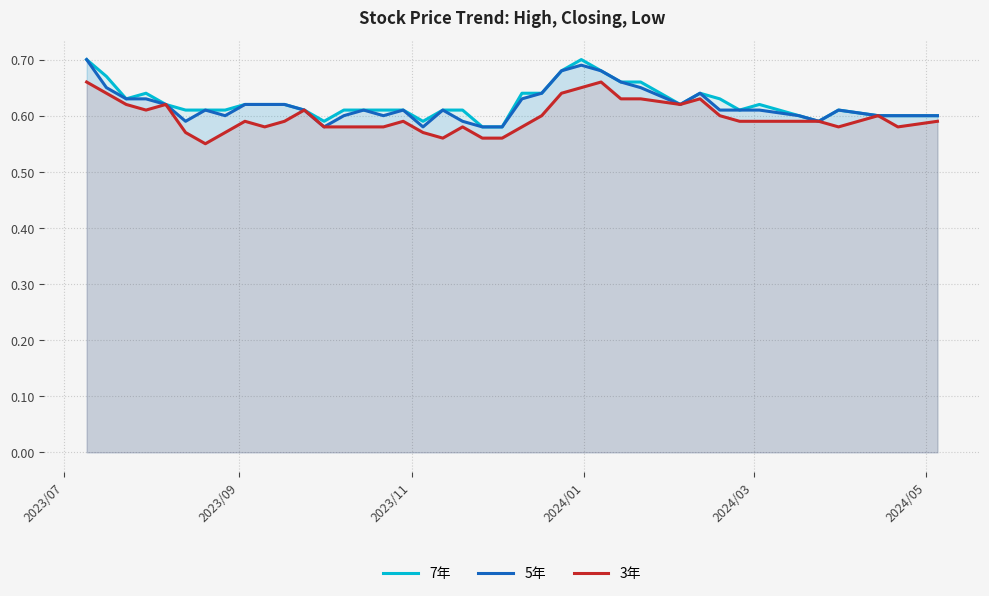

List the series in order of their peak value, highest first.

7年, 5年, 3年